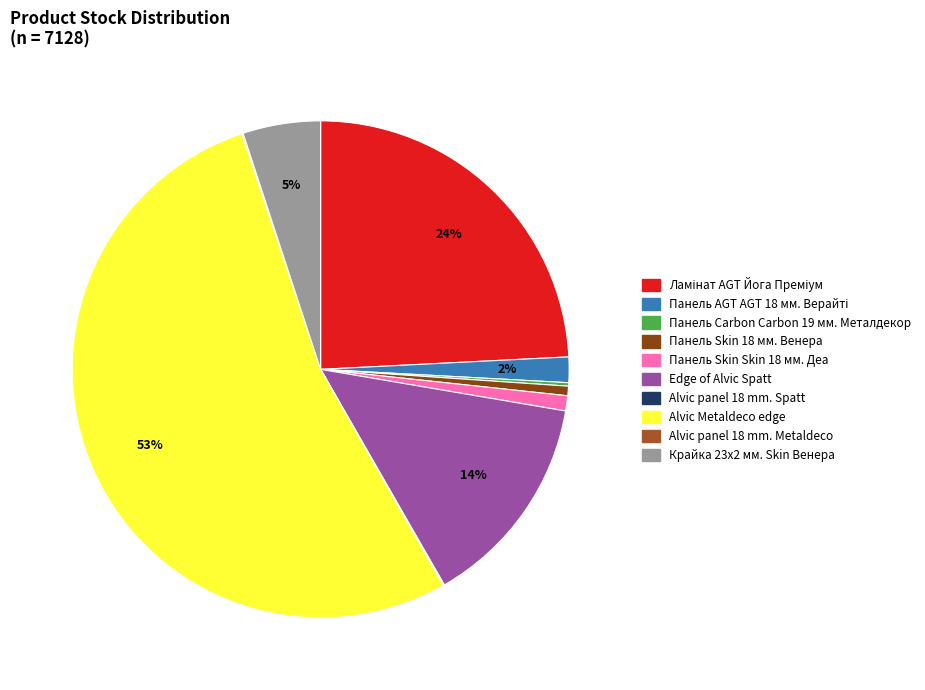

Count the number of slices in the pie.

10